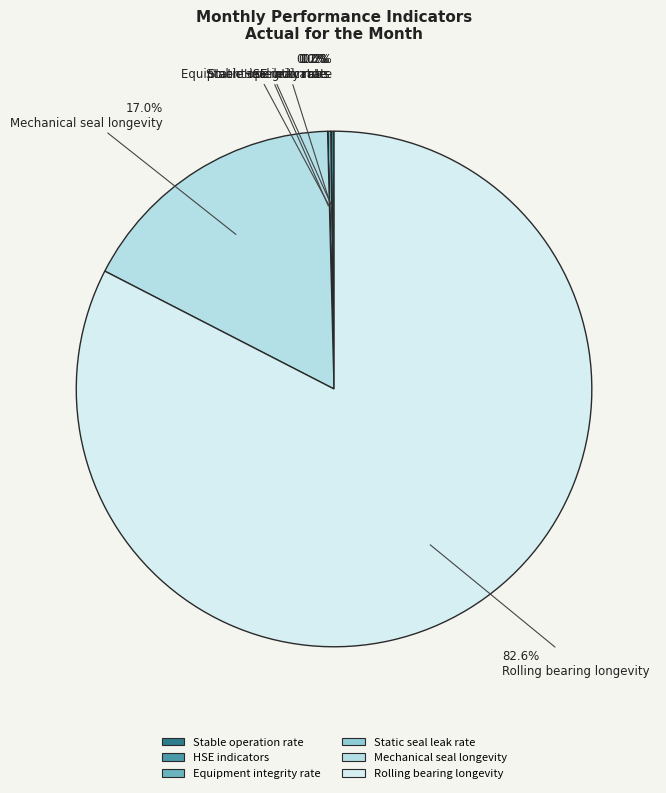

Is there any slice that represents more than half of the pie?

Yes